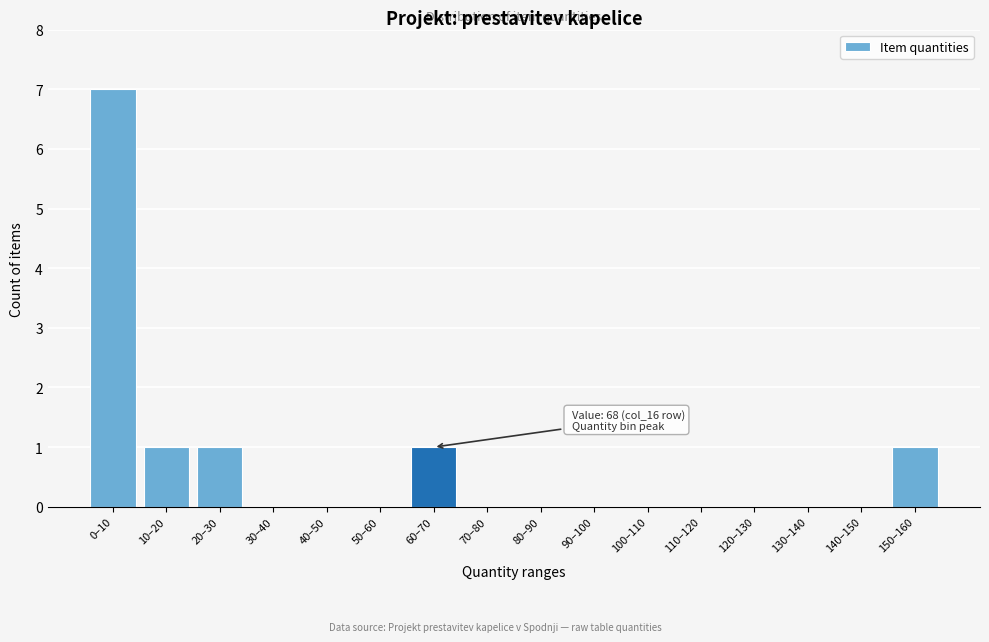

Reading right to left, list all the values displayed in this chart.

150–160=1	140–150=0	130–140=0	120–130=0	110–120=0	100–110=0	90–100=0	80–90=0	70–80=0	60–70=1	50–60=0	40–50=0	30–40=0	20–30=1	10–20=1	0–10=7